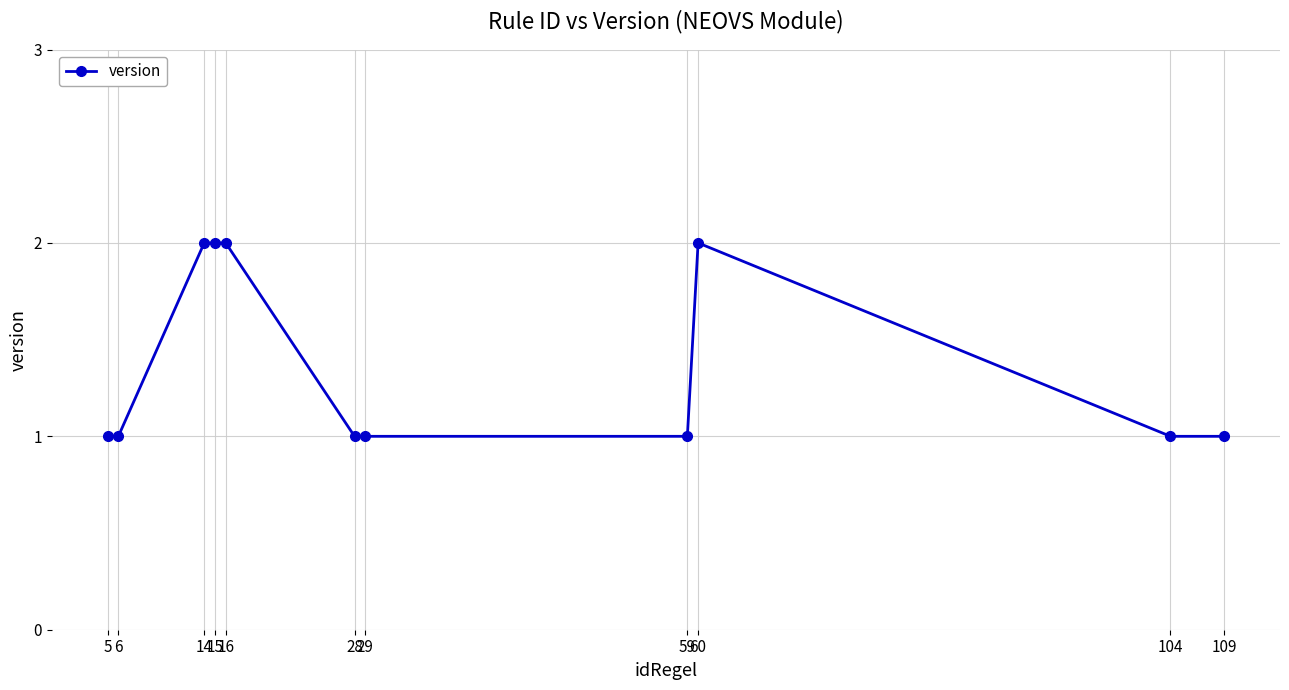

The chart shows a value of 1 at 59. True or false?

True